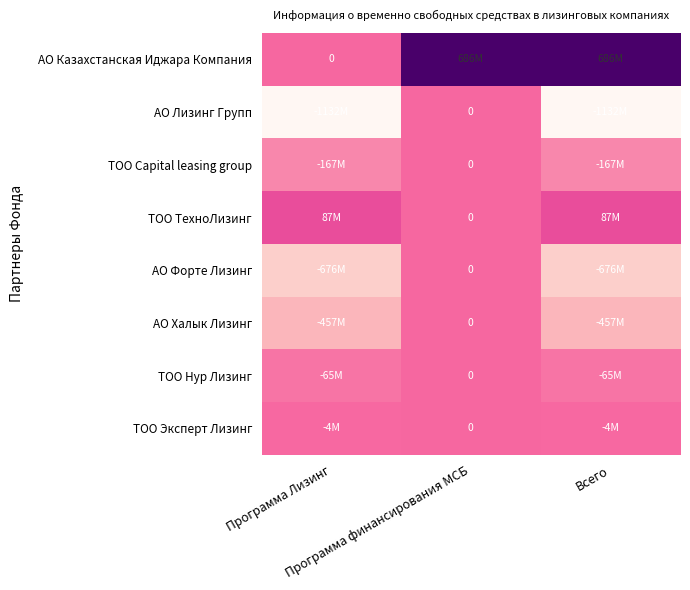

Which series has the largest range (max minus min)?

АО Лизинг Групп